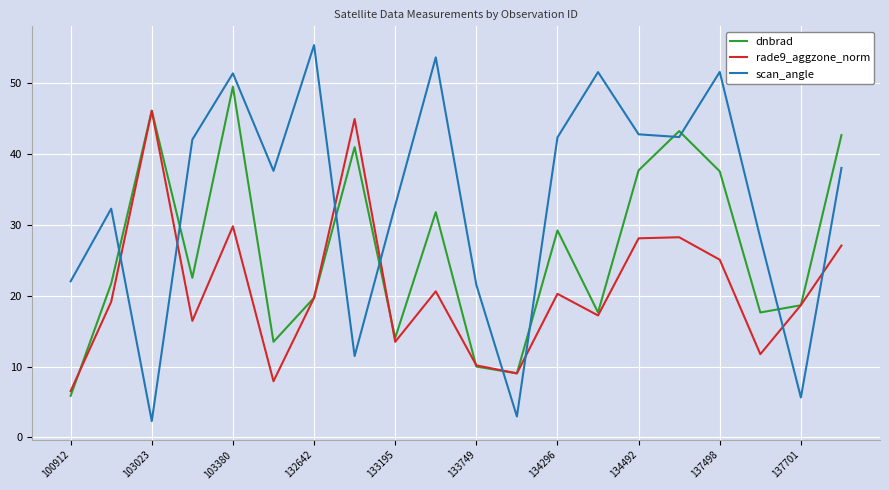

Which series ends up on top after the final intersection of dnbrad and rade9_aggzone_norm?

dnbrad